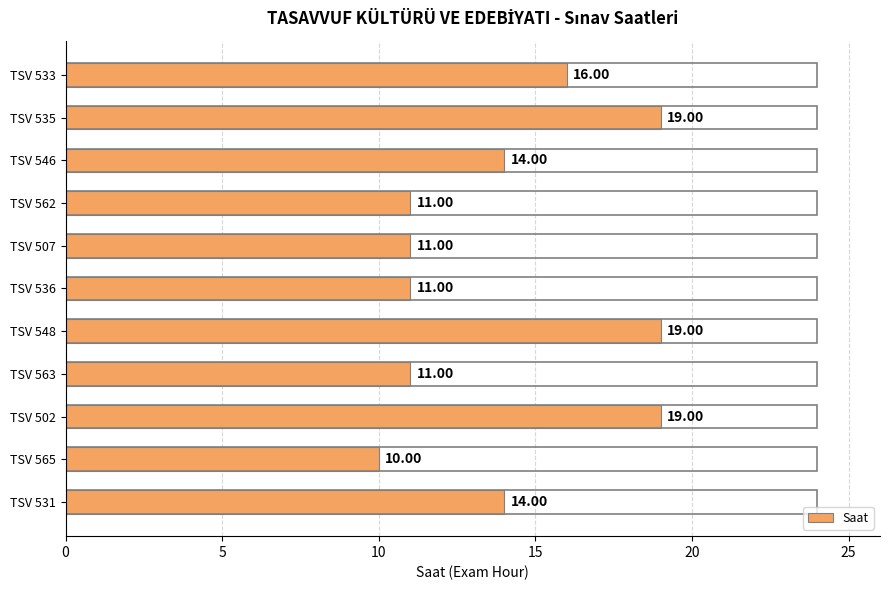

What is the ratio of the value at TSV 507 to the value at TSV 531?

0.8